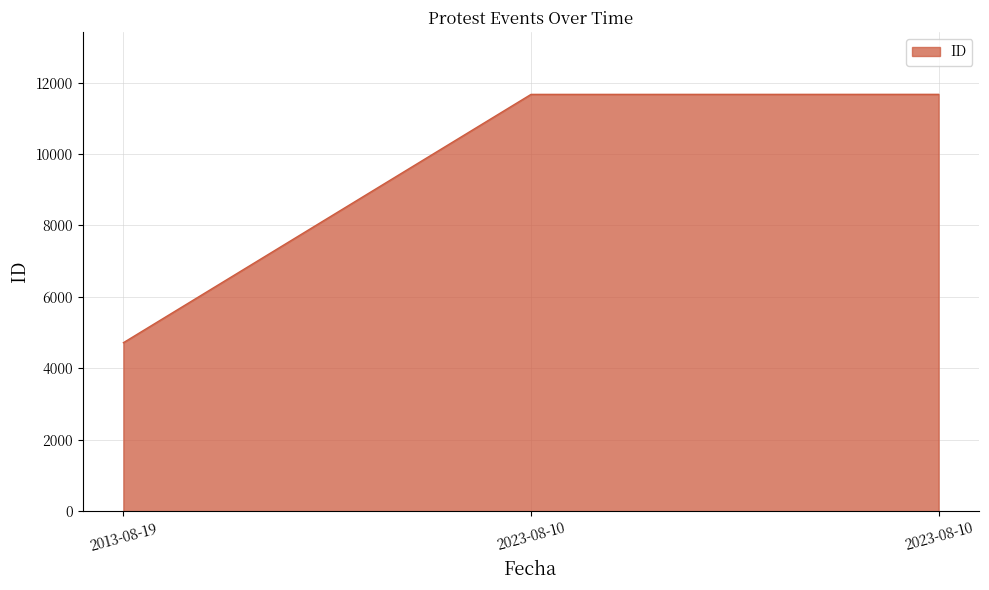

How many lines are shown in the chart?

1